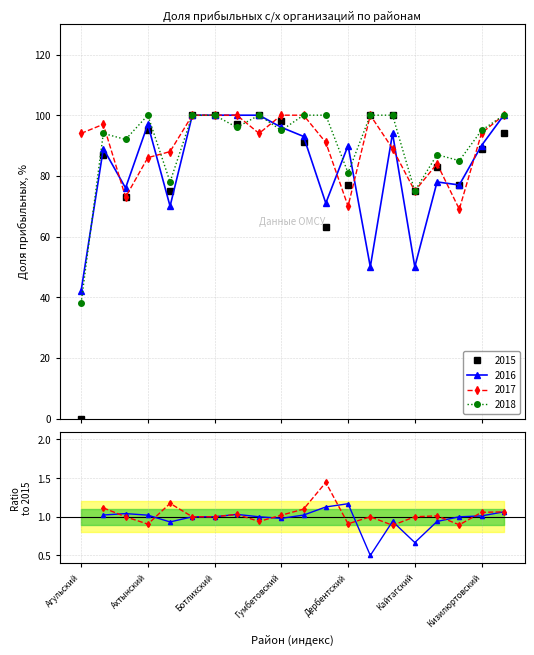

After their last crossing, which series has the higher values: 2016/2015 or 2017/2015?

2017/2015